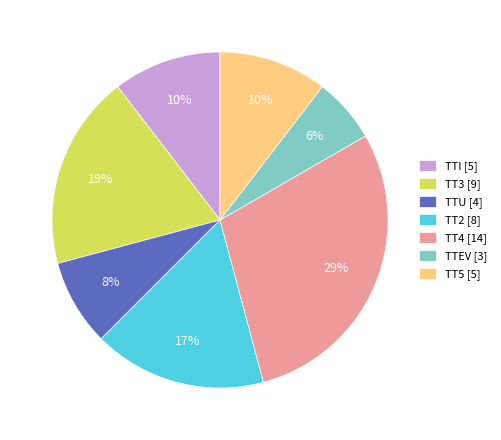

To the nearest percent, what portion does TT5 [5] represent?

10%